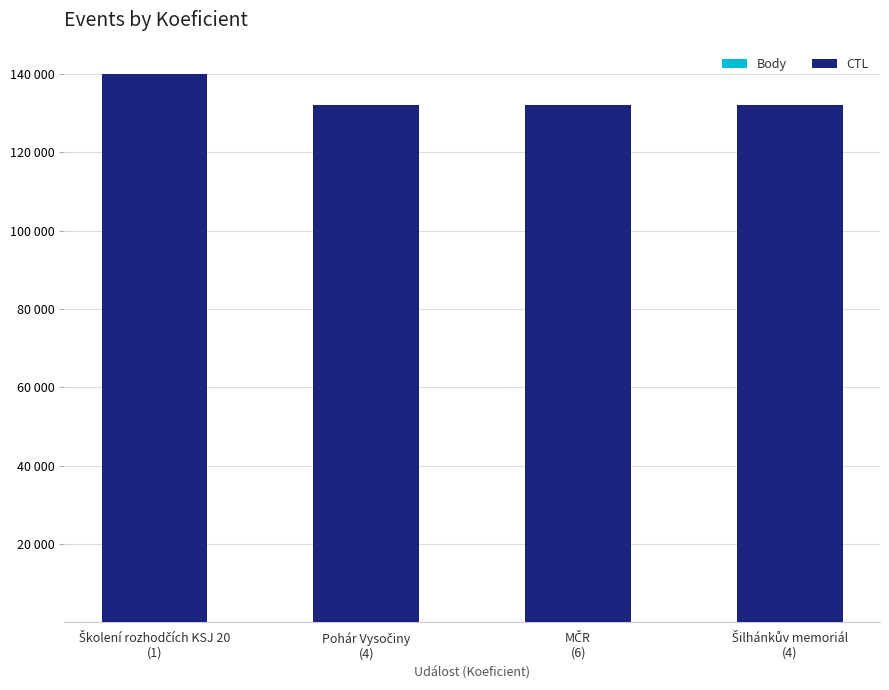

At which category is the sum across all series the highest?

Školení rozhodčích KSJ 20
(1)